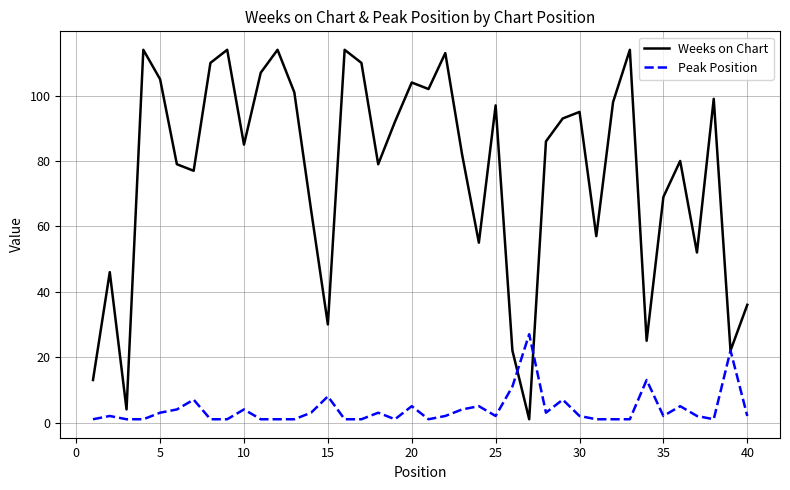

Which series has the largest total across all categories?

Weeks on Chart